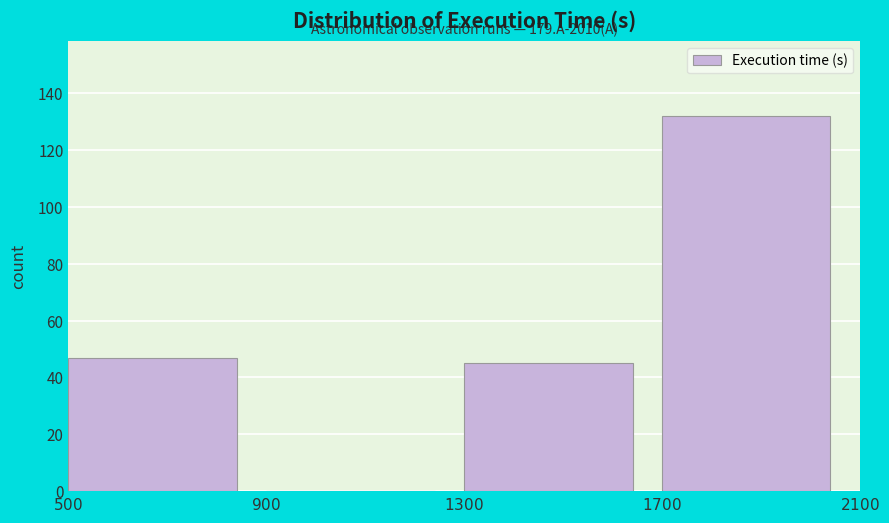

Over which range of the x-axis is the bar tallest?

$1700$ to $2100$